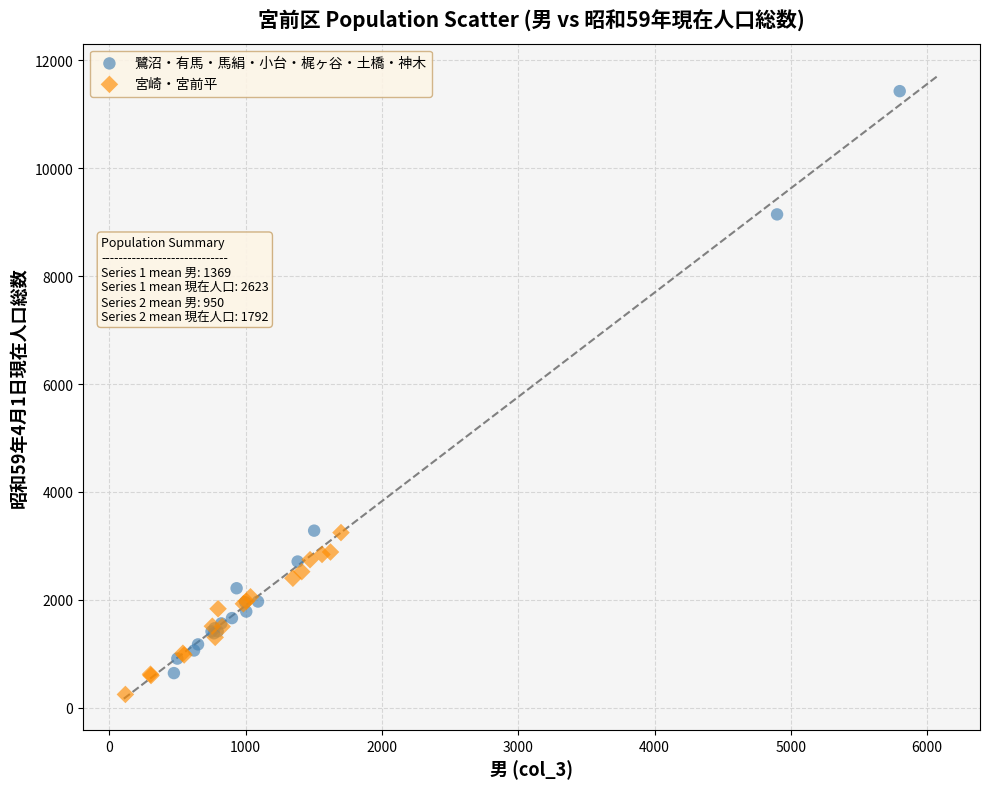

Which series has the widest spread of Y values?

鷺沼・有馬・馬絹・小台・梶ヶ谷・土橋・神木